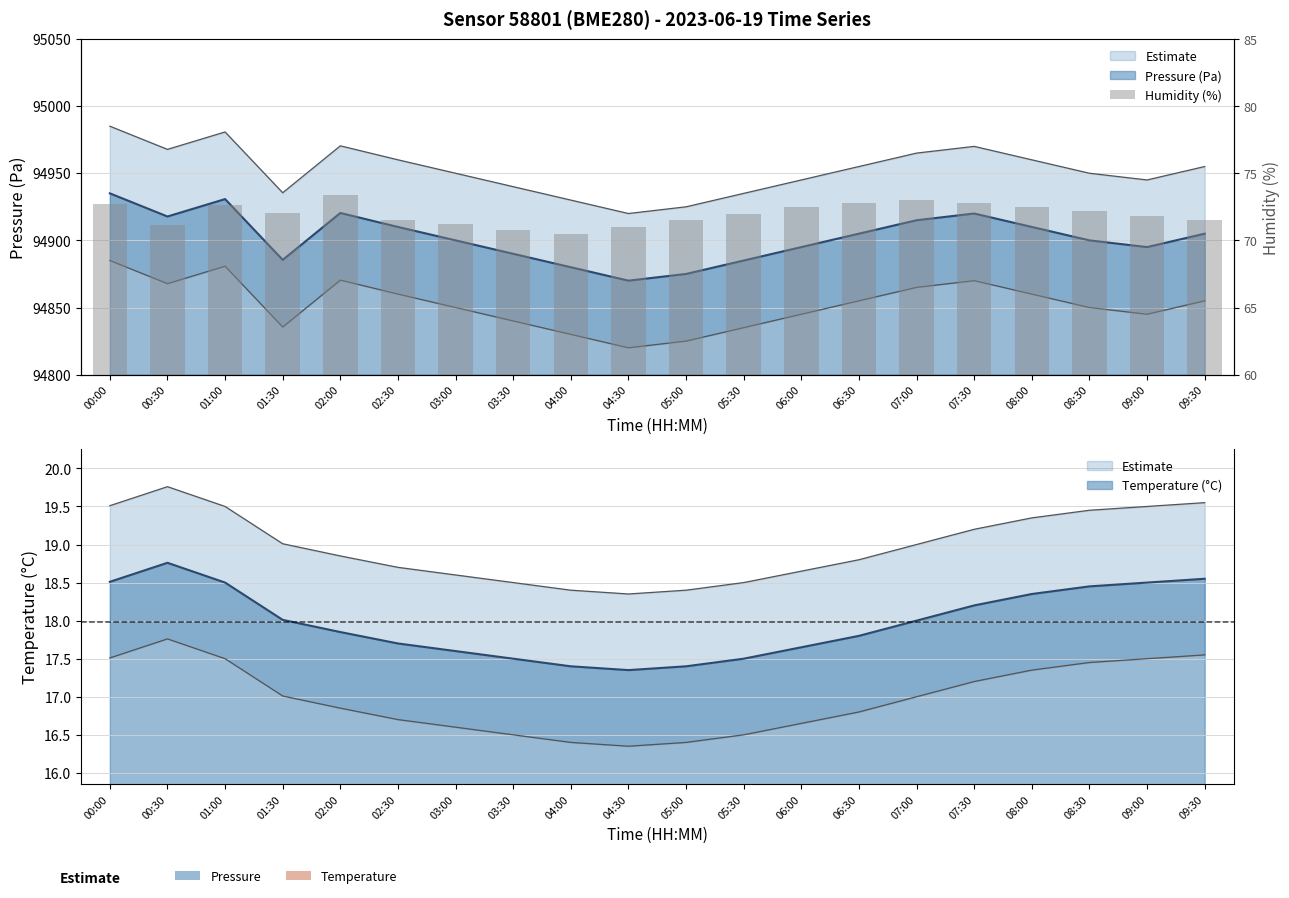

Rank the categories by value from lowest to highest.

04:00, 03:30, 04:30, 00:30, 03:00, 02:30, 05:00, 09:30, 09:00, 05:30, 01:30, 08:30, 06:00, 08:00, 01:00, 00:00, 06:30, 07:30, 07:00, 02:00